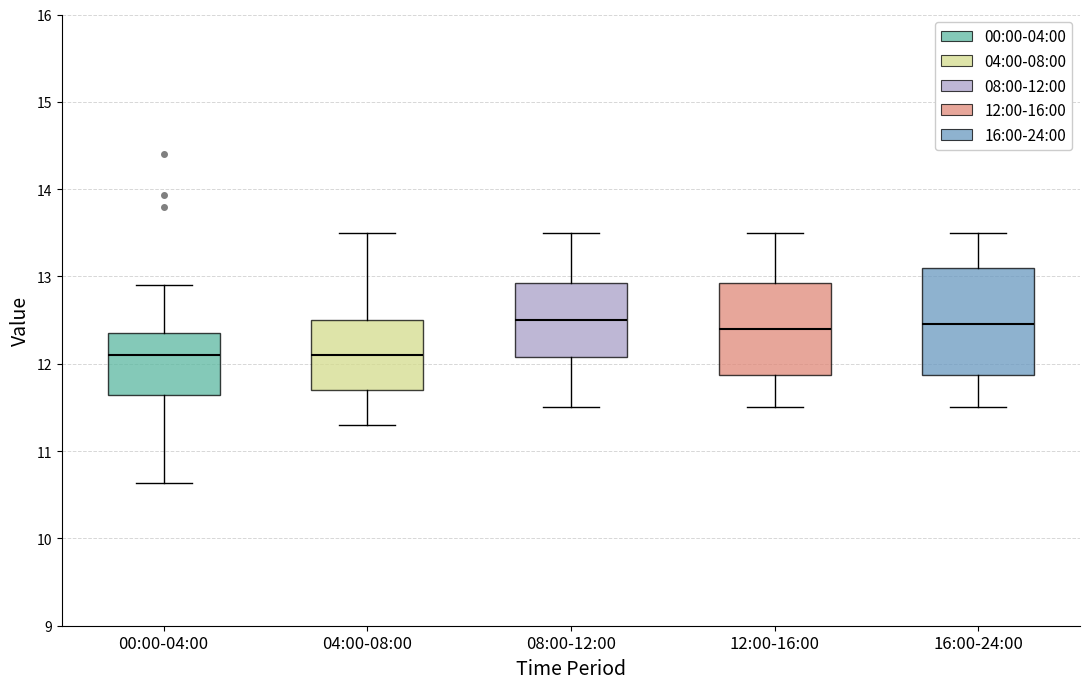

Reading left to right, transcribe this box plot: for each box, give where its median line is, the range the box spans, and where its two whiskers end, as read against the y-axis. The values are not printed on the chart, so give them approximately, as read against the axis.

00:00-04:00: median 12.1, box 11.6 to 12.3, whiskers 10.6 to 12.9
04:00-08:00: median 12.1, box 11.7 to 12.5, whiskers 11.3 to 13.5
08:00-12:00: median 12.5, box 12.1 to 12.9, whiskers 11.5 to 13.5
12:00-16:00: median 12.4, box 11.9 to 12.9, whiskers 11.5 to 13.5
16:00-24:00: median 12.5, box 11.9 to 13.1, whiskers 11.5 to 13.5